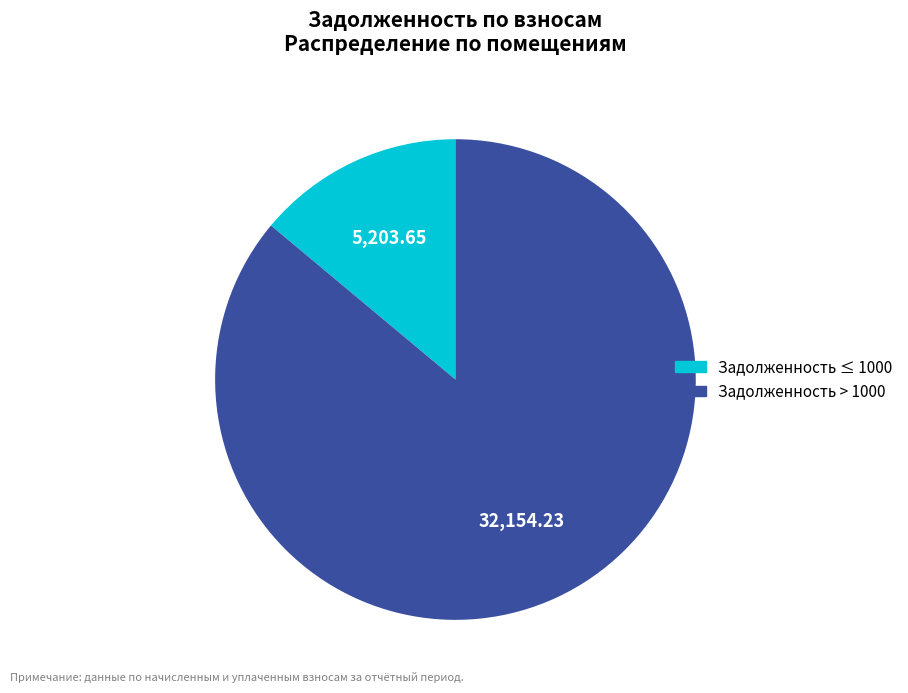

Does any single category account for the majority?

Yes